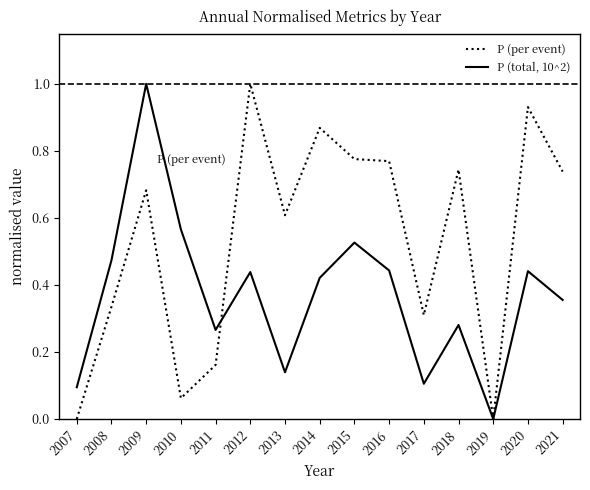

Where do P (per event) and P (total, 10^2) first cross each other?

2011 and 2012